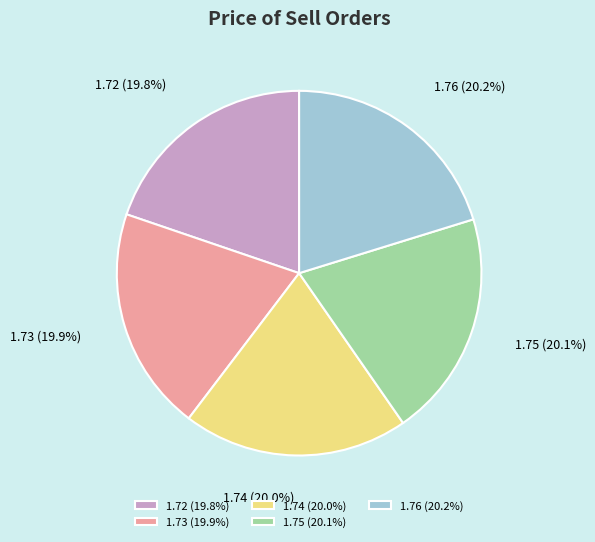

Does any single category account for the majority?

No